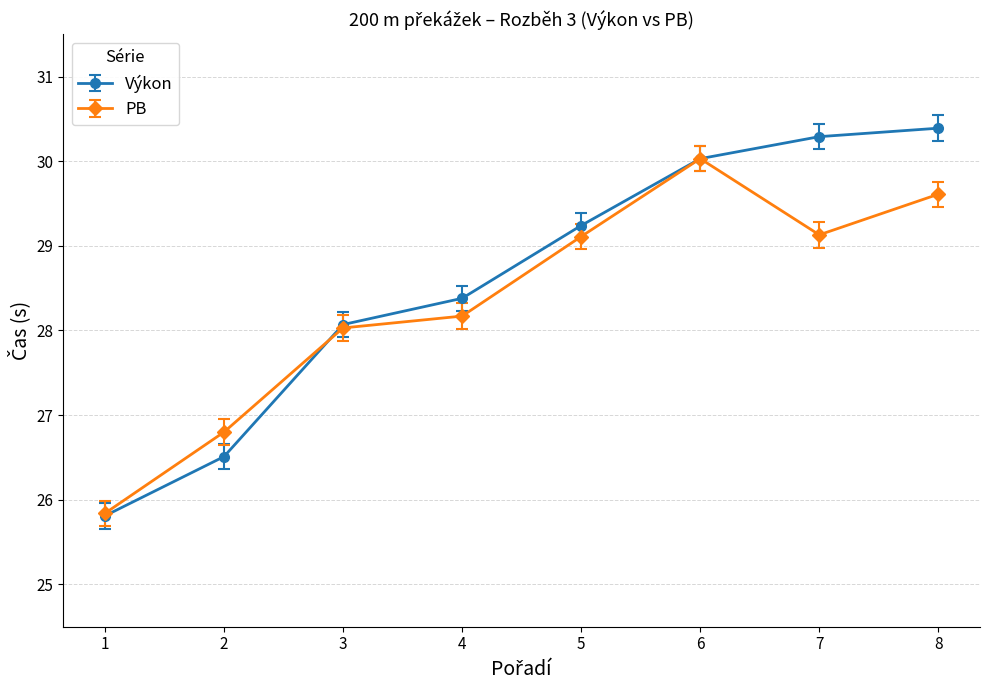

Which series has the largest range (max minus min)?

Výkon